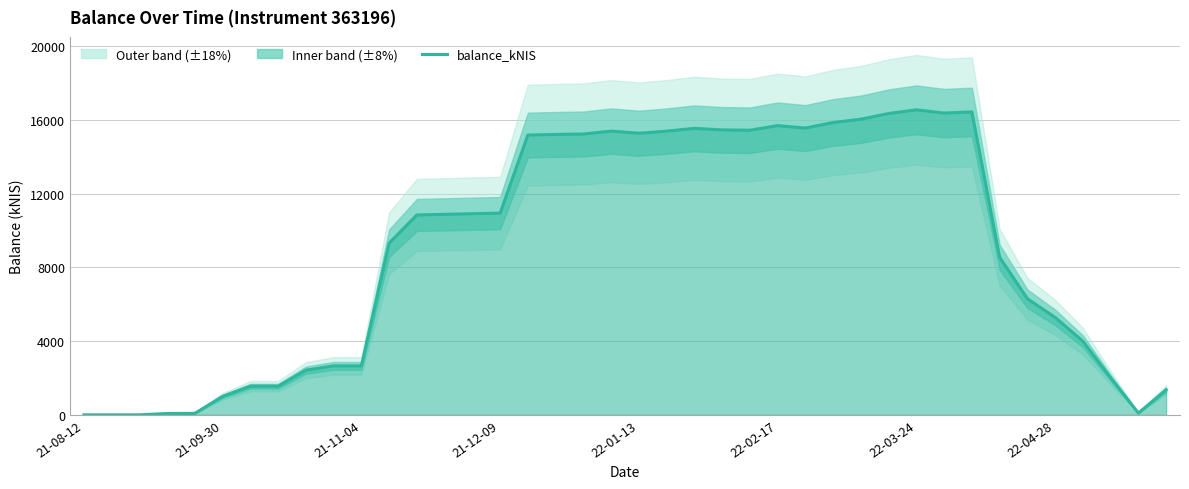

How many categories are shown in the chart?

40